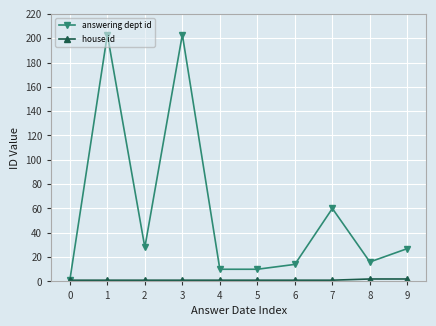

Is it true that answering dept id equals 1 at 0?

True